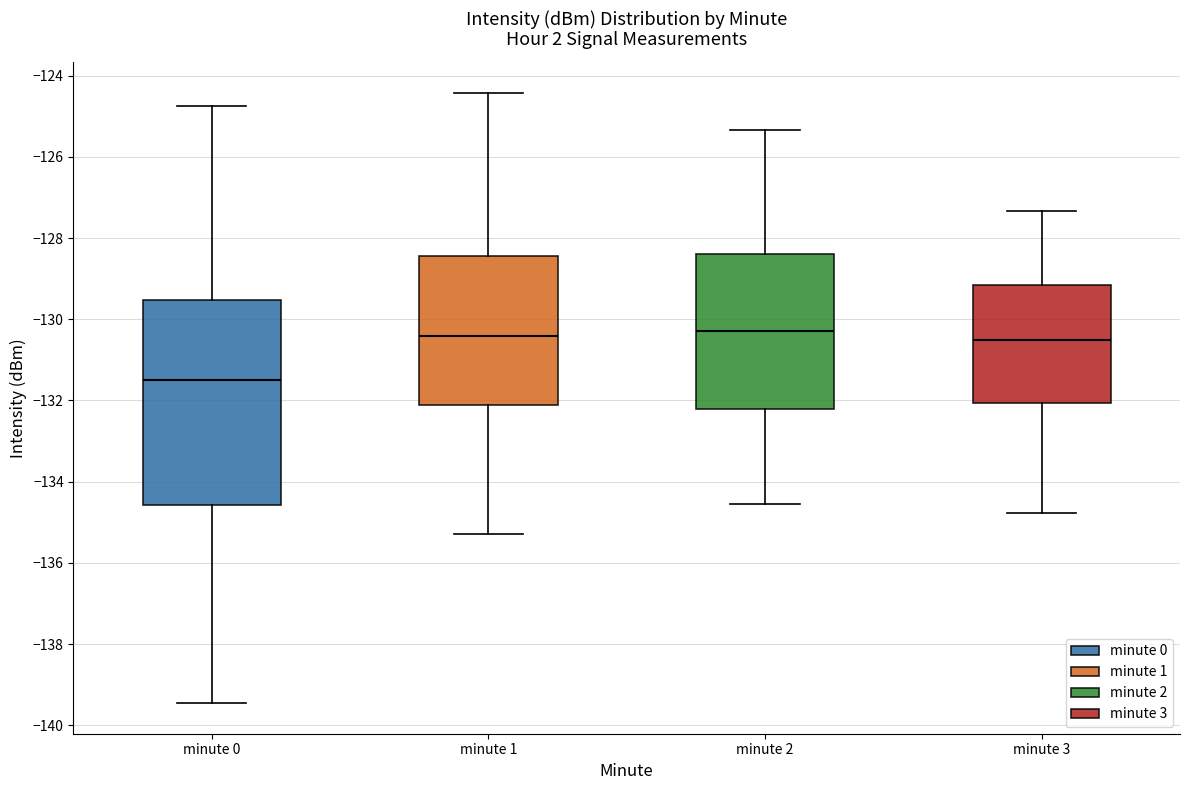

Reading left to right, read every box against the y-axis: the position of its median line, the range the box covers, and the ends of its whiskers. The values are not printed on the chart, so give them approximately, as read against the axis.

minute 0: median -131.4, box -134.6 to -129.6, whiskers -139.4 to -124.8
minute 1: median -130.4, box -132.2 to -128.4, whiskers -135.2 to -124.4
minute 2: median -130.2, box -132.2 to -128.4, whiskers -134.6 to -125.4
minute 3: median -130.6, box -132.0 to -129.2, whiskers -134.8 to -127.4